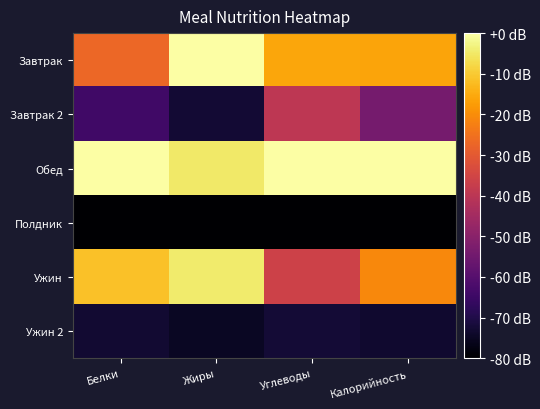

Which label corresponds to the largest value in the chart?

Жиры